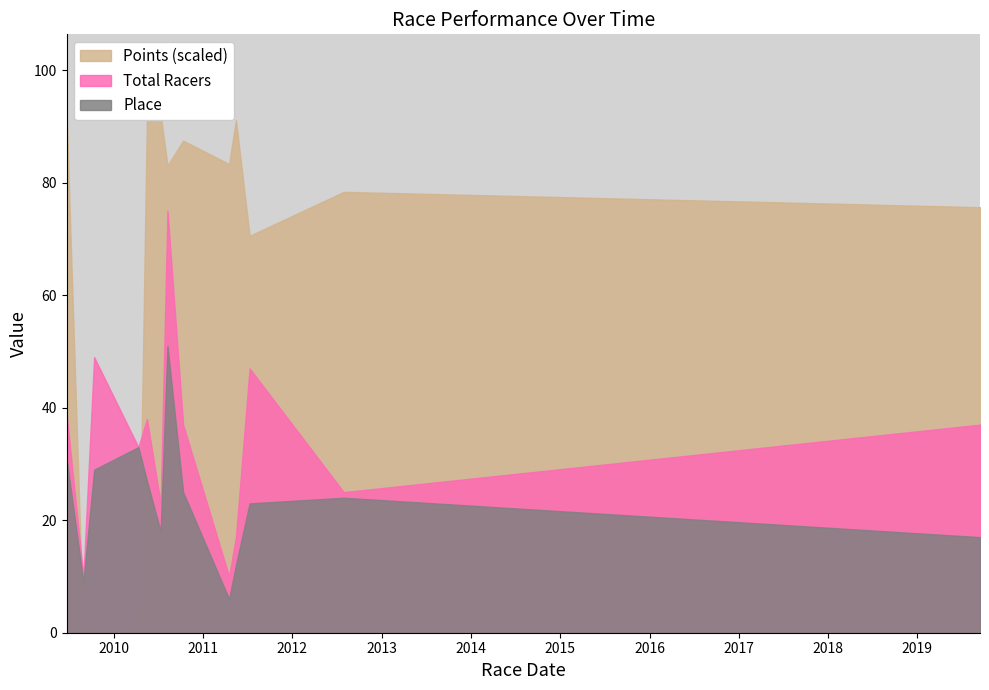

After their last crossing, which series has the higher values: Points (scaled) or Place?

Points (scaled)